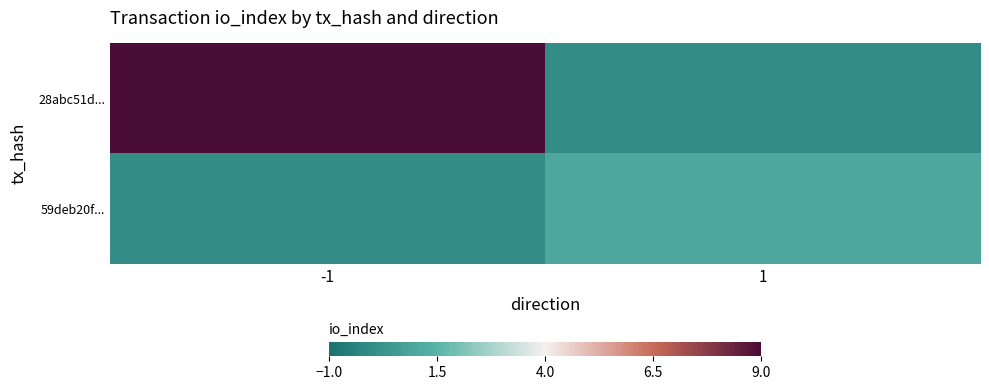

What is the total value across all series at -1?

9